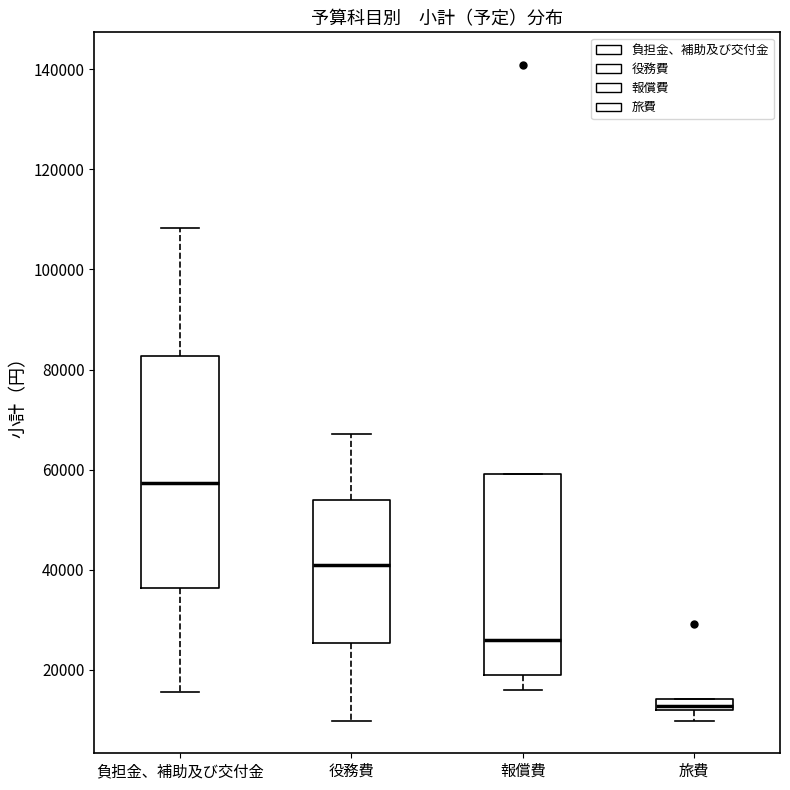

Comparing the boxes themselves (not the whiskers), which one is the tallest?

負担金、補助及び交付金